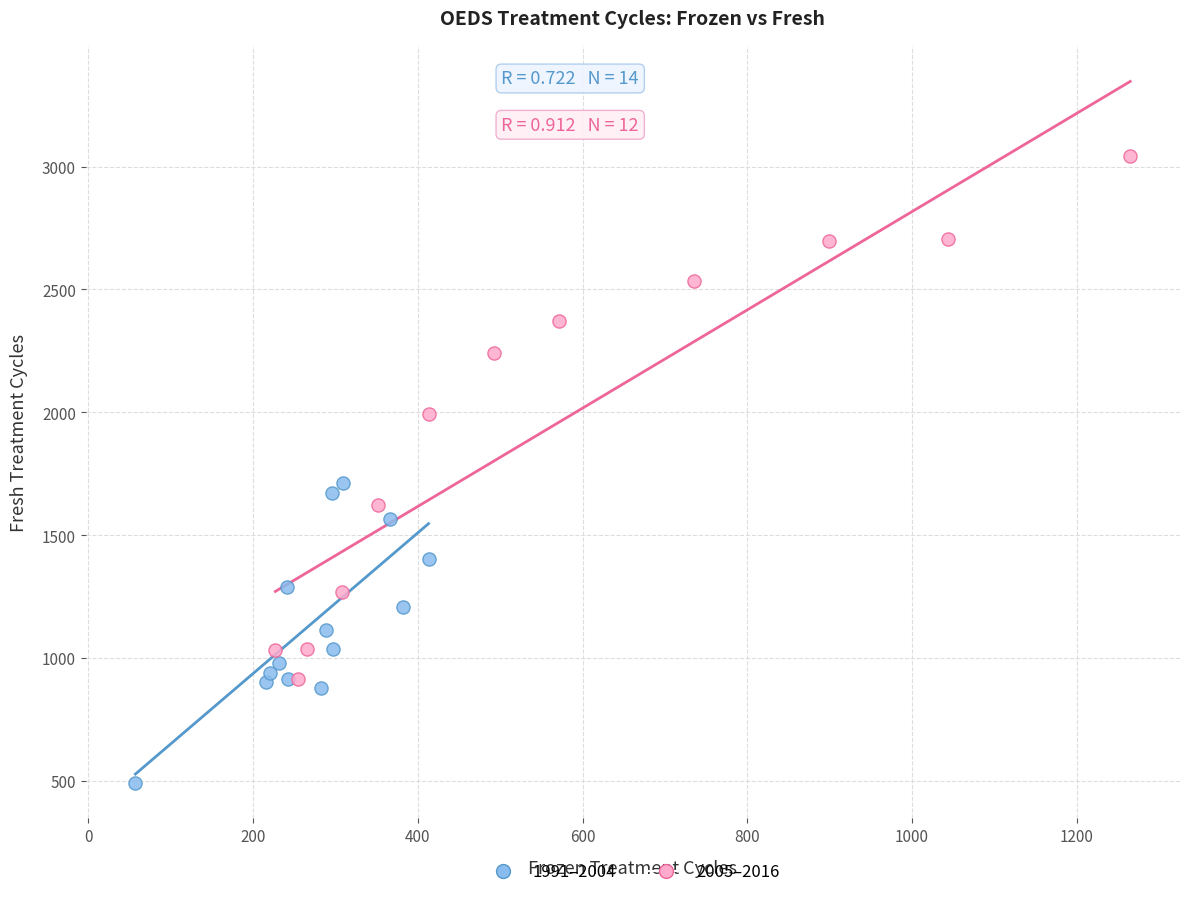

Which series has the widest spread of Y values?

2005–2016